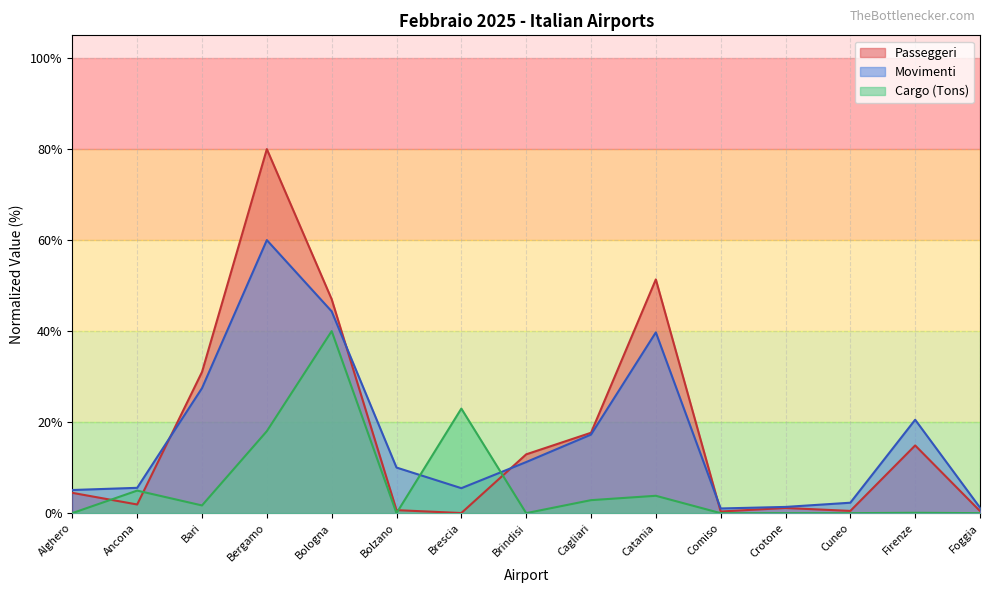

What is the difference between the second highest and minimum values in the Passeggeri series?

51.3